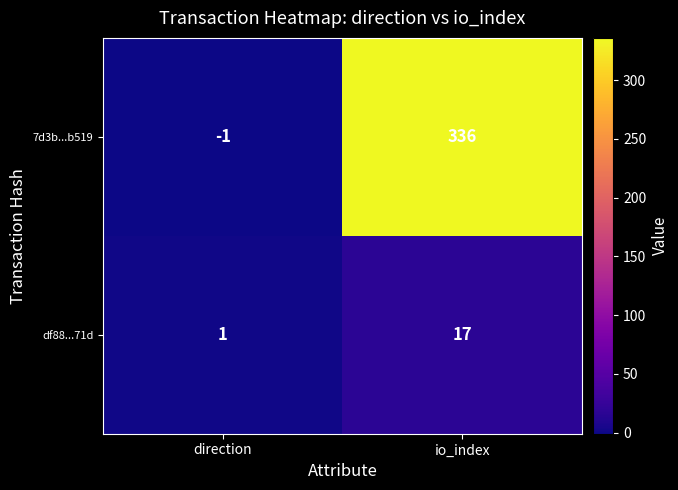

What is the highest value of the df88...71d series?

17